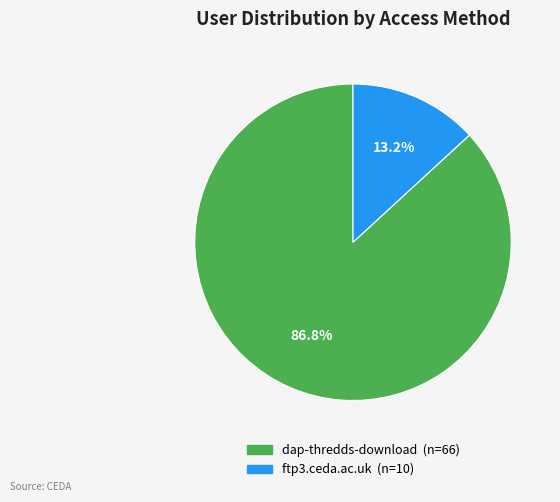

What is the largest slice in the pie chart?

dap-thredds-download